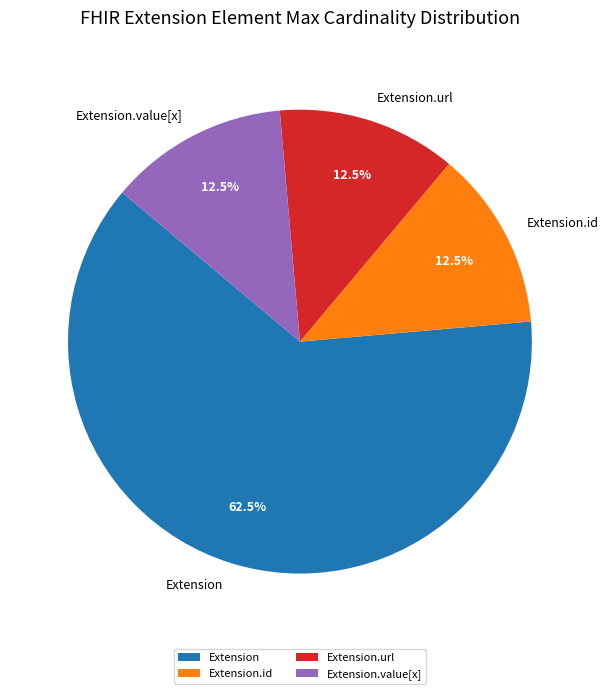

Is there any slice that represents more than half of the pie?

Yes